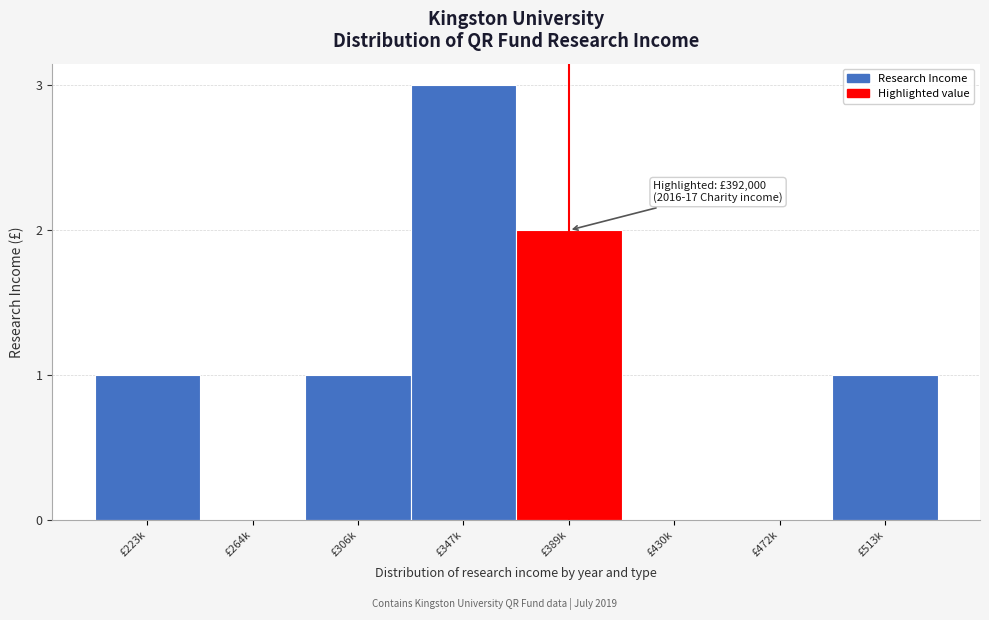

Reading left to right, what are all the values shown in this chart?

£223k=1	£264k=0	£306k=1	£347k=3	£389k=2	£430k=0	£472k=0	£513k=1